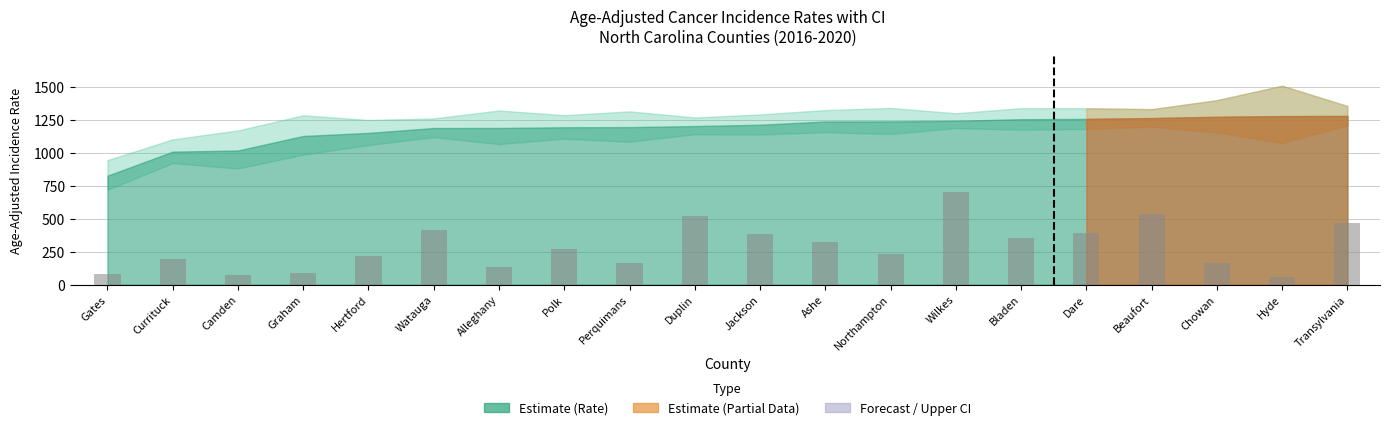

What is the greatest value displayed?

704.5